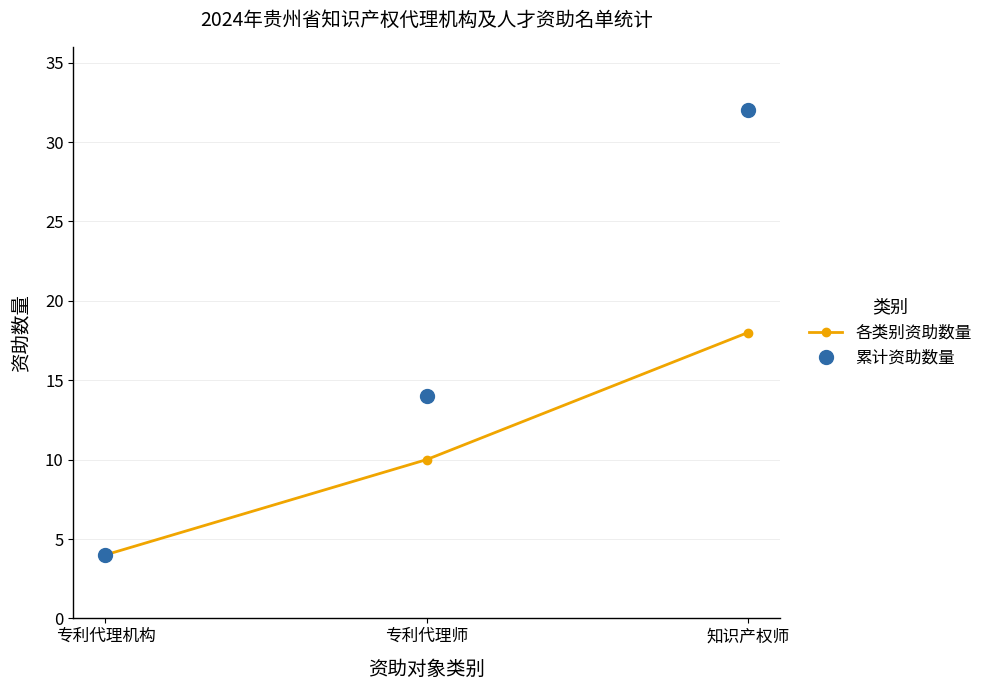

How many categories are shown in the chart?

3